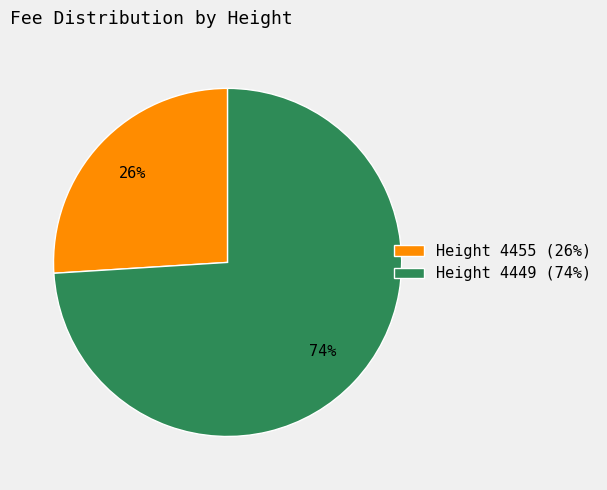

Is the sum of Height 4455 (26%) and Height 4449 (74%) greater than half?

Yes